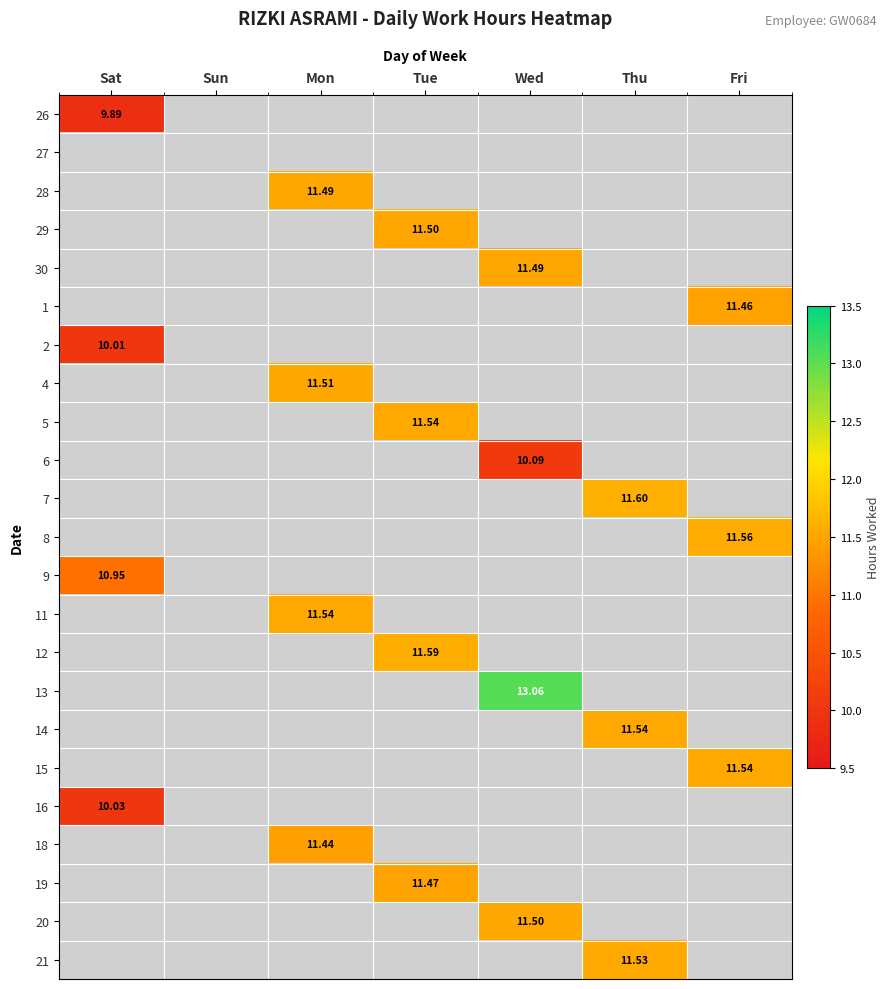

How many positive values does the 26 series have?

1